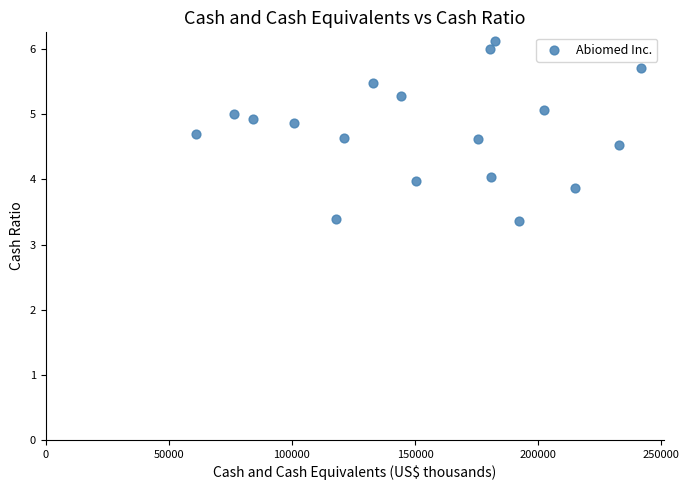

What is the range of Y values (max minus min)?

2.8